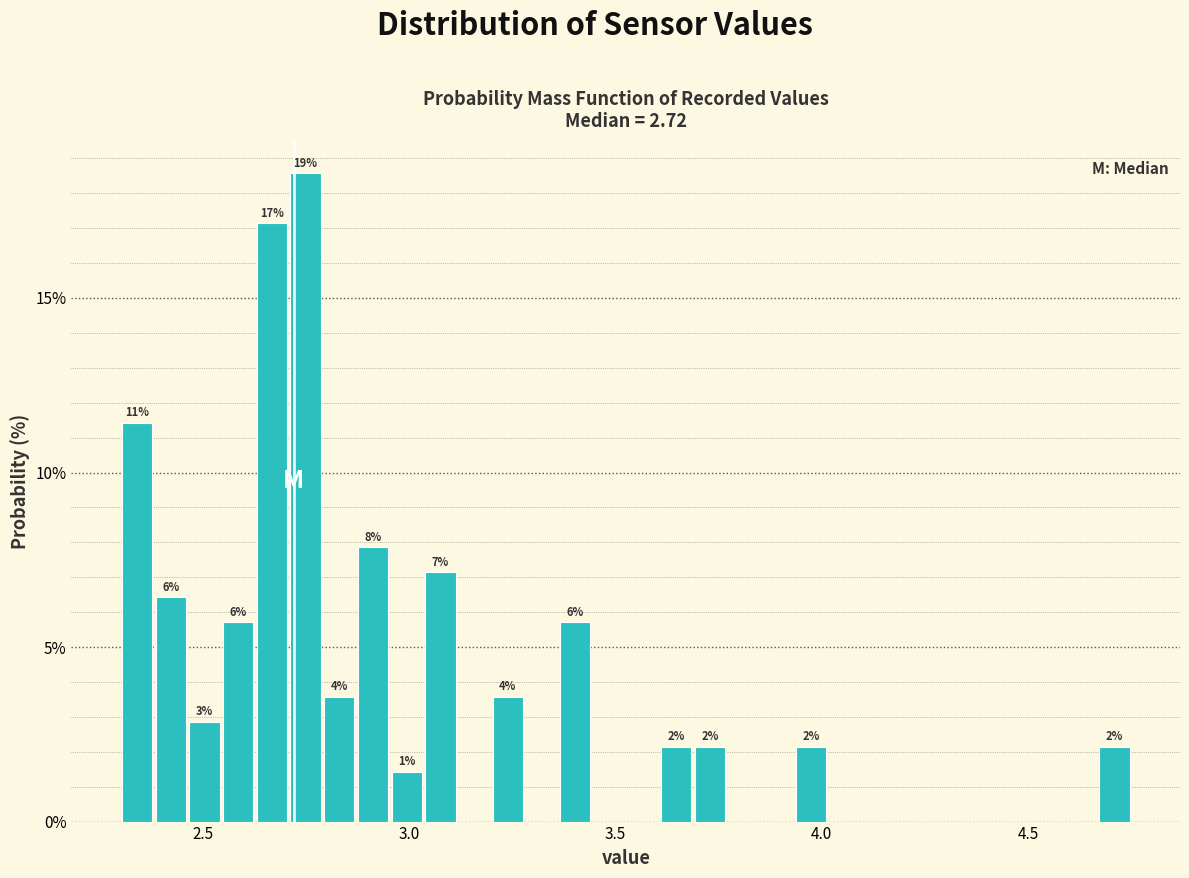

Around what value on the x-axis is the tallest bar? Give the approximate position of its centre, as read against the axis.

2.75